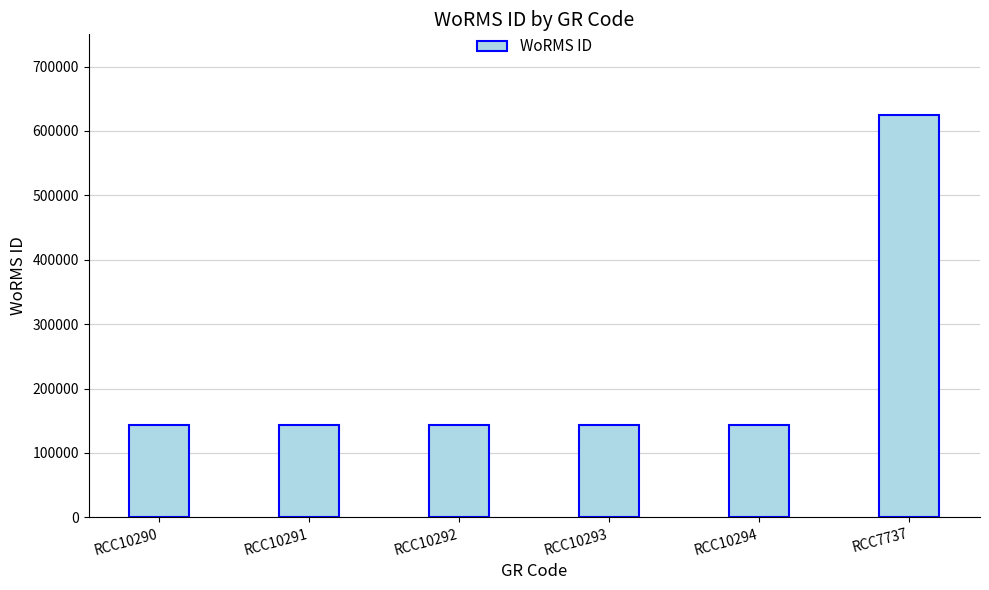

What is the label of the 3rd bar from the left?

RCC10292